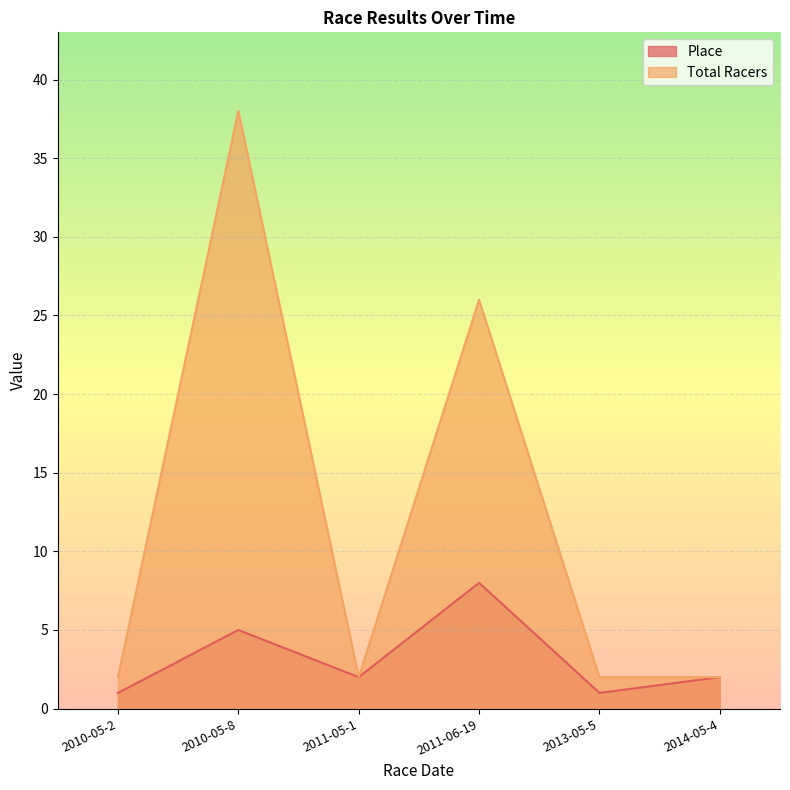

What is the value of the Total Racers point at the 5th from the left?

2